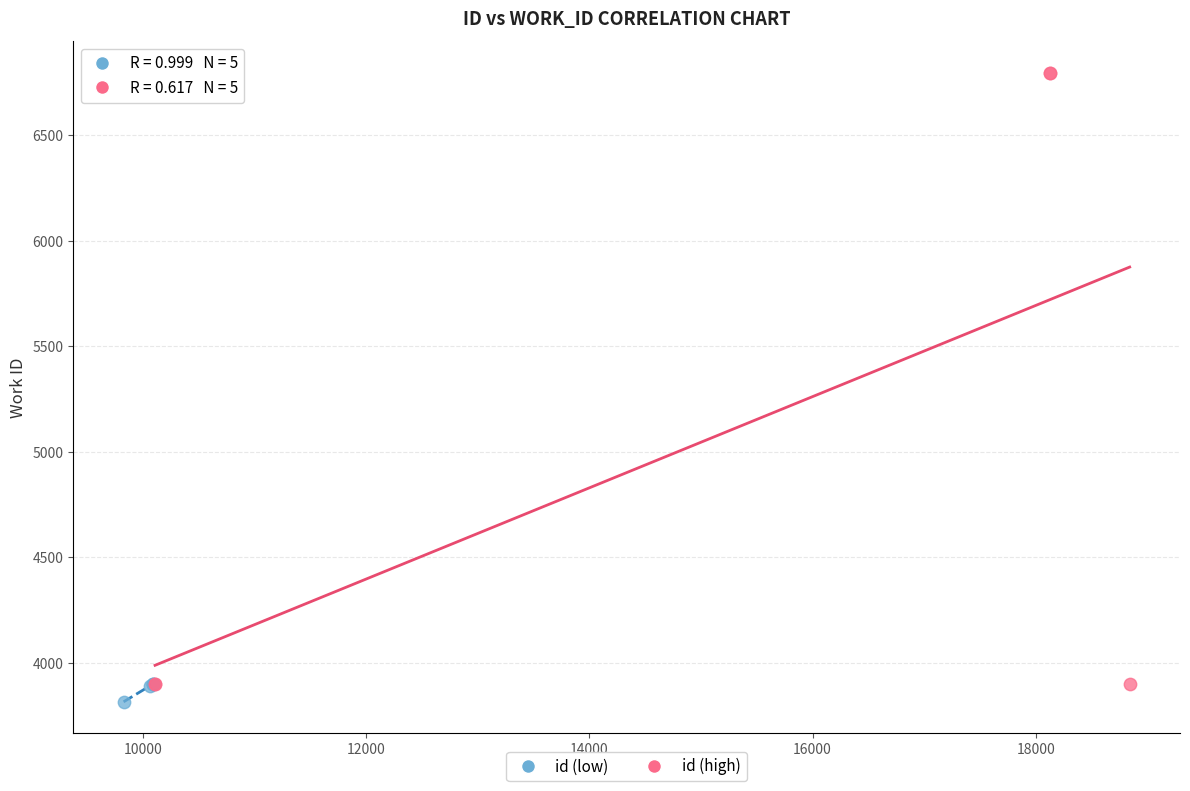

Which series reaches the maximum Y coordinate?

id (high)